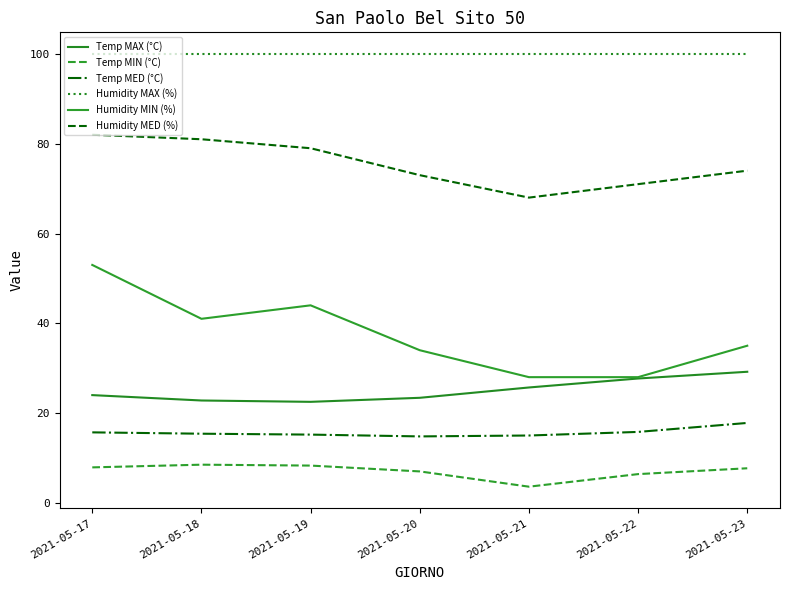

What are all the series names shown in the legend?

Temp MAX (°C), Temp MIN (°C), Temp MED (°C), Humidity MAX (%), Humidity MIN (%), Humidity MED (%)